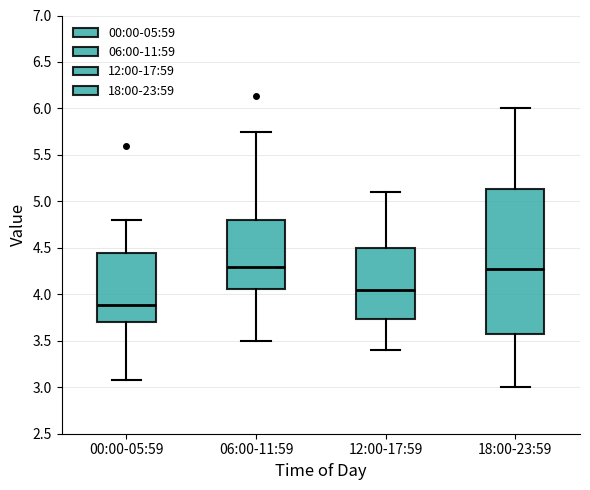

Comparing the boxes themselves (not the whiskers), which one is the tallest?

18:00-23:59